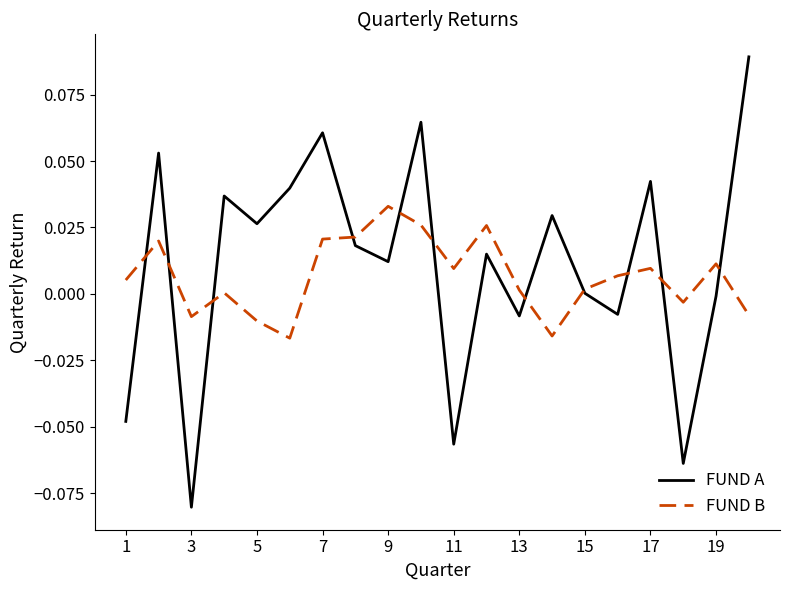

List the series in order of their peak value, highest first.

FUND A, FUND B